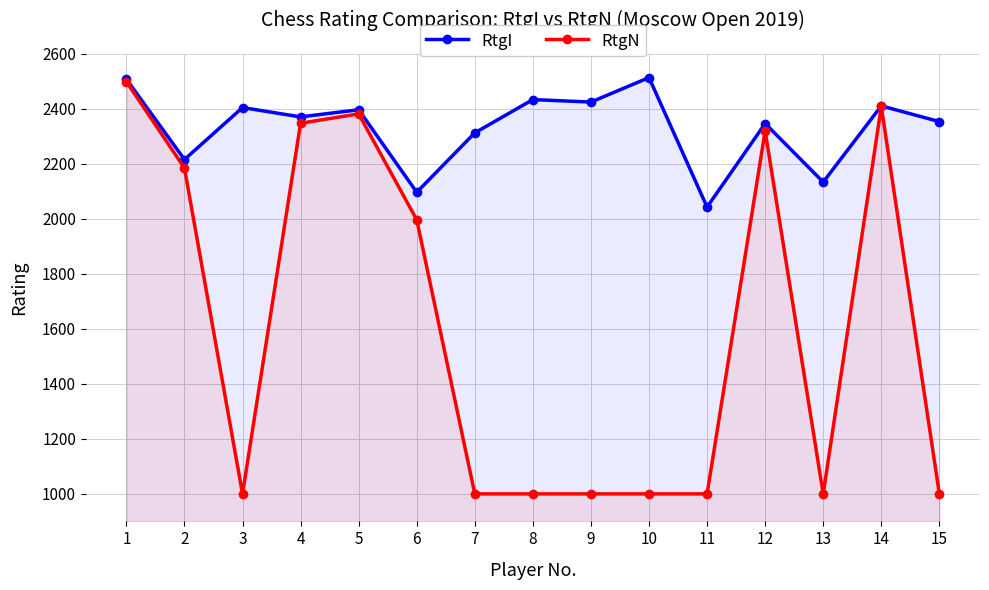

The value of RtgI at 15 is 3500. True or false?

False